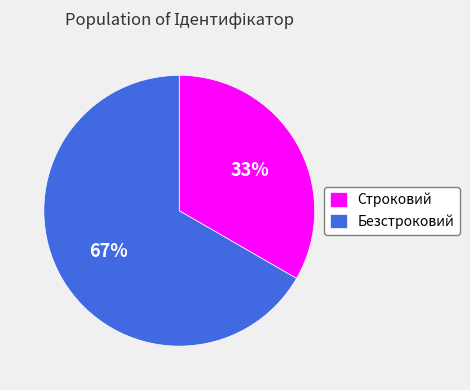

Do Безстроковий and Строковий together represent more than half of the pie?

Yes